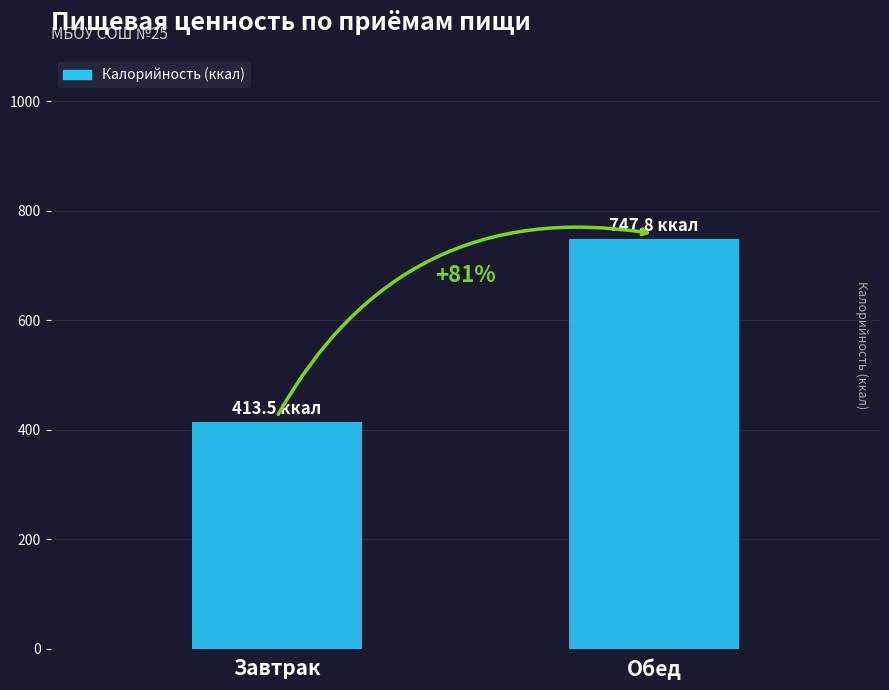

What is the maximum value shown in the chart?

747.8